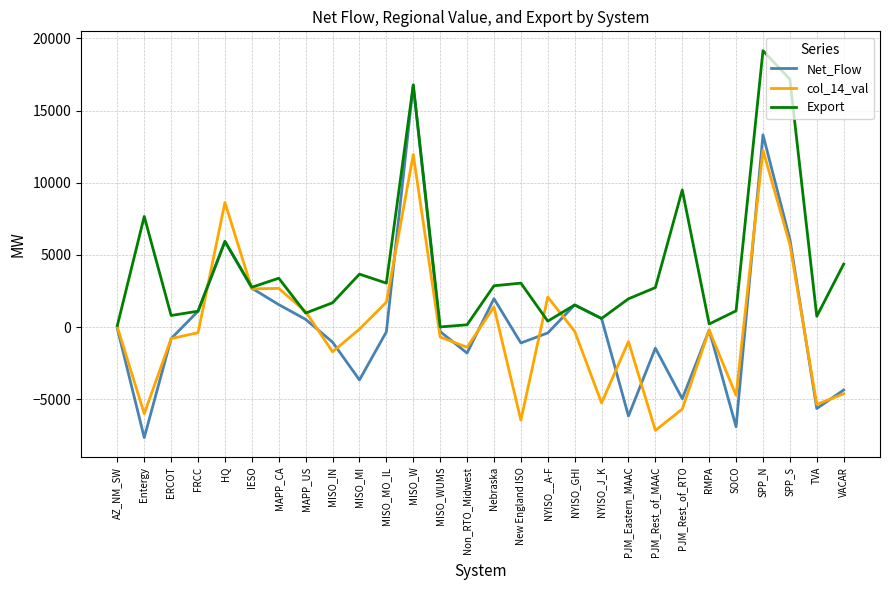

What is the sum of the col_14_val values at NYISO_GHI and IESO?

2349.0